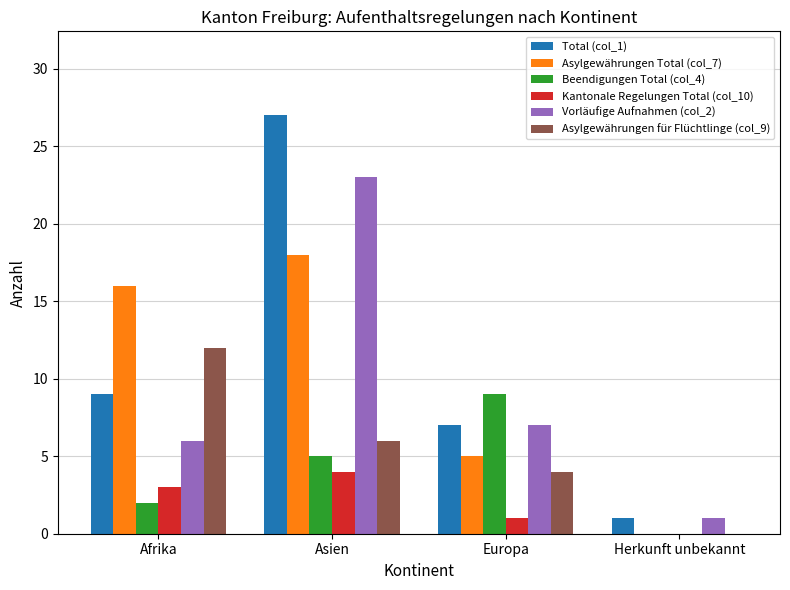

What is the sum of the Asylgewährungen Total (col_7) values at Asien and Europa?

23